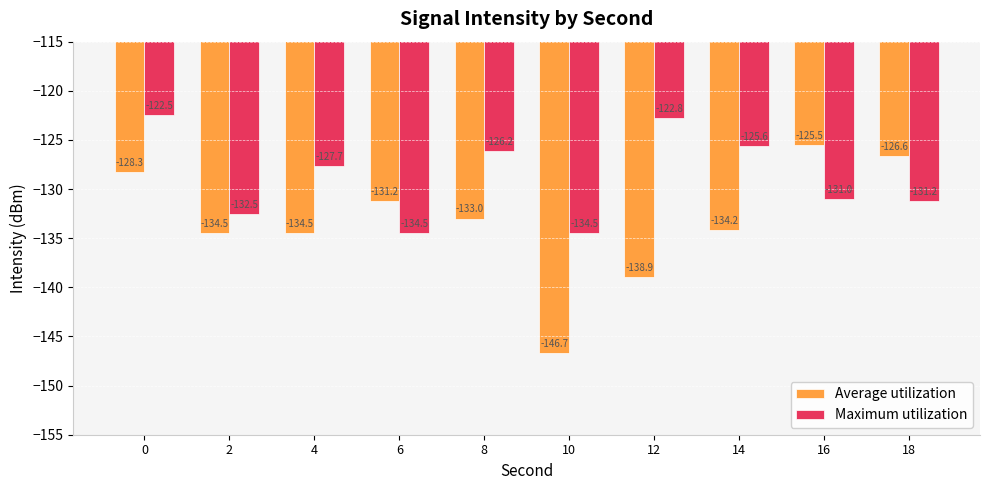

Is the value of Maximum utilization at 8 greater than the value of Average utilization at 4?

Yes